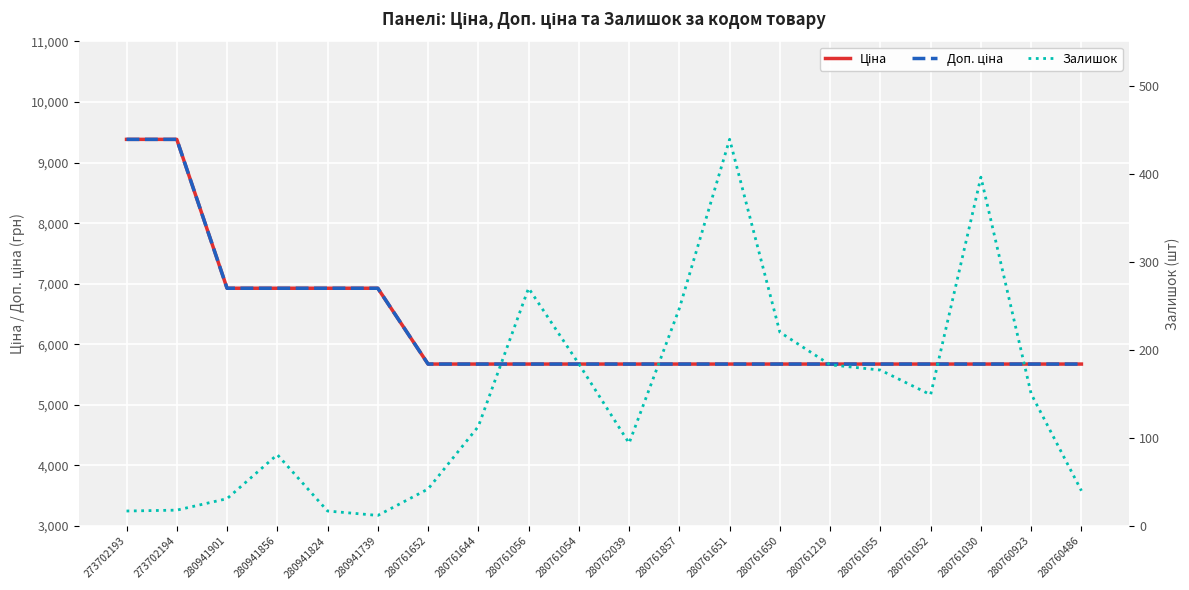

What is the greatest value displayed?

9384.0